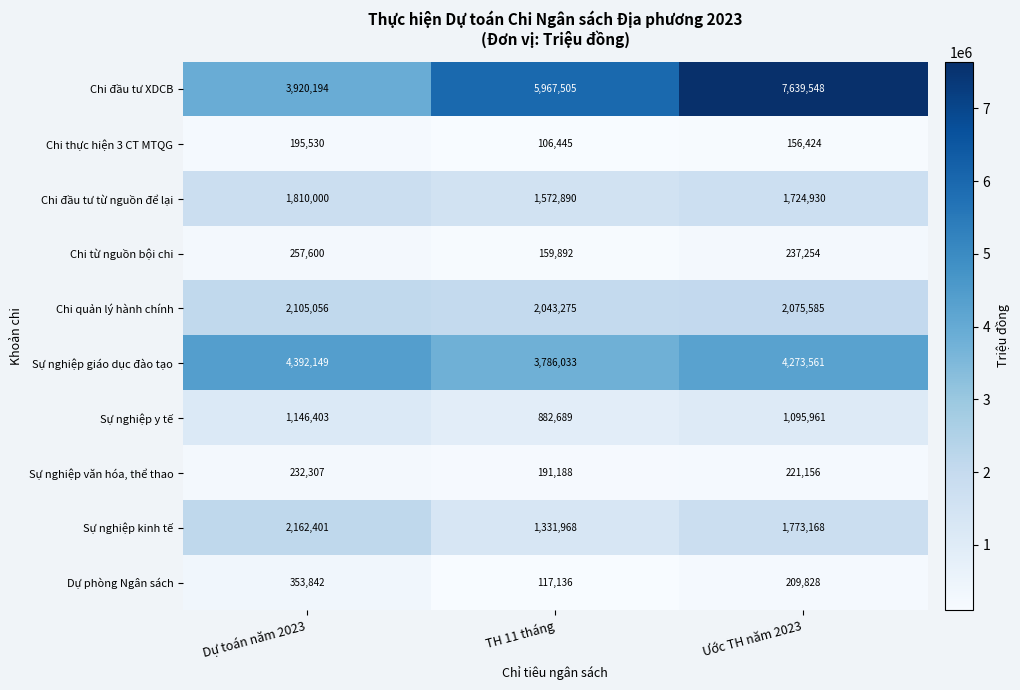

True or false: Chi từ nguồn bội chi has a value of 159892 at TH 11 tháng.

True